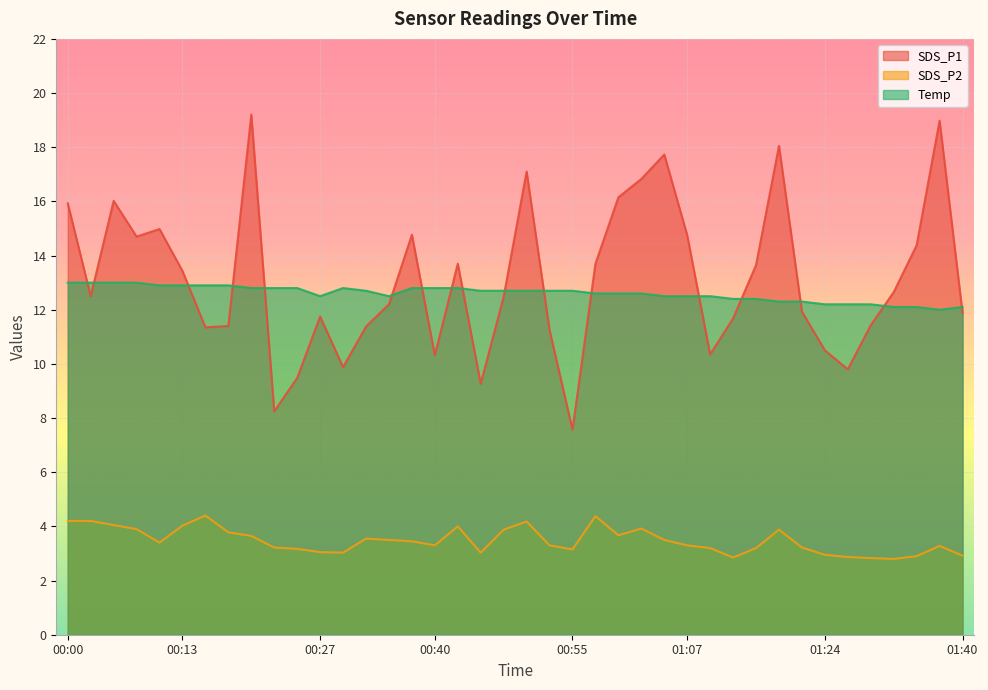

True or false: Temp and SDS_P2 cross at least once.

False